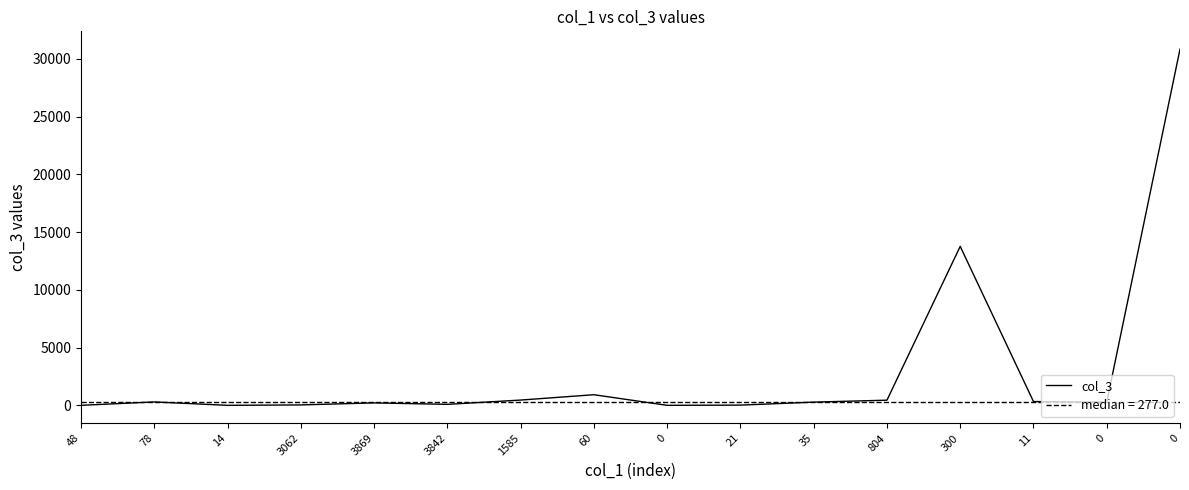

Reading left to right, what are all the values shown in this chart?

48=0	78=296	14=0	3062=36	3869=212	3842=86	1585=457	60=920	0=0	21=19	35=279	804=447	300=13769	11=329	0=275	0=30852